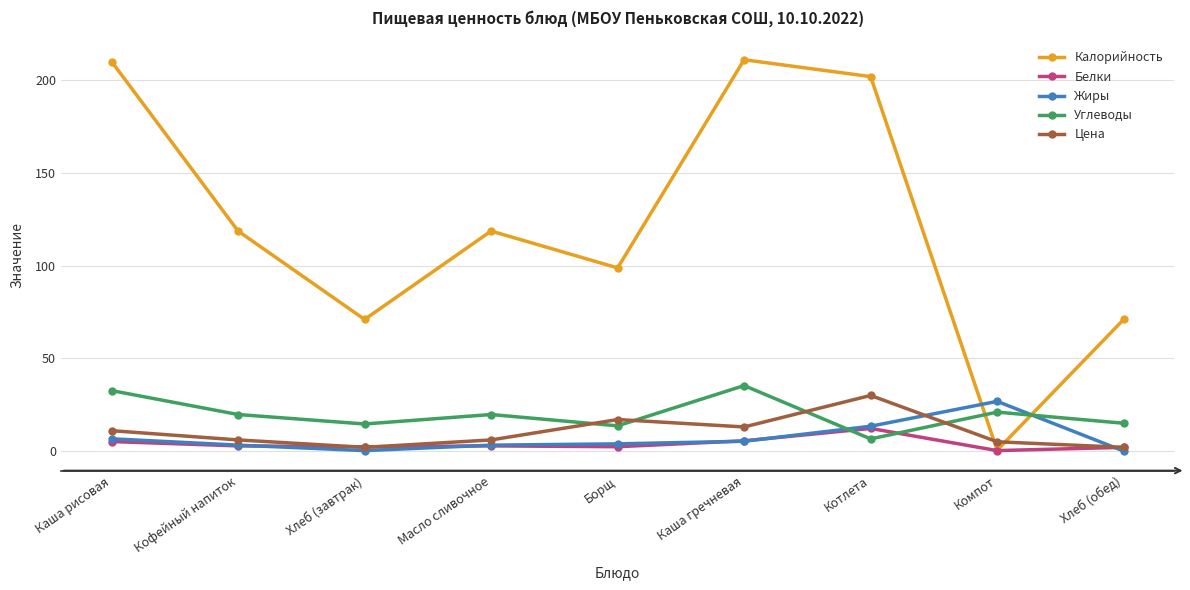

Which series ends up on top after the final intersection of Цена and Углеводы?

Углеводы